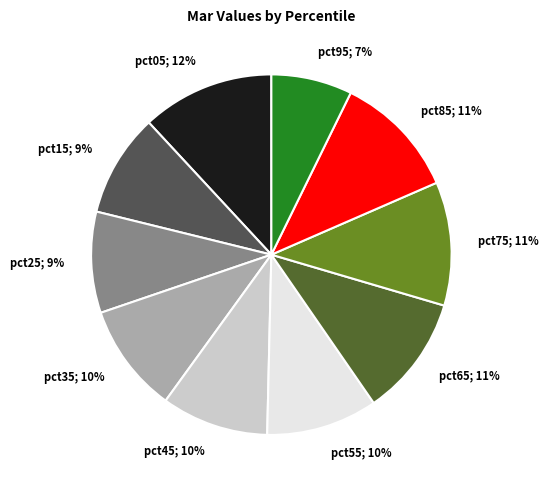

Does any single category account for the majority?

No